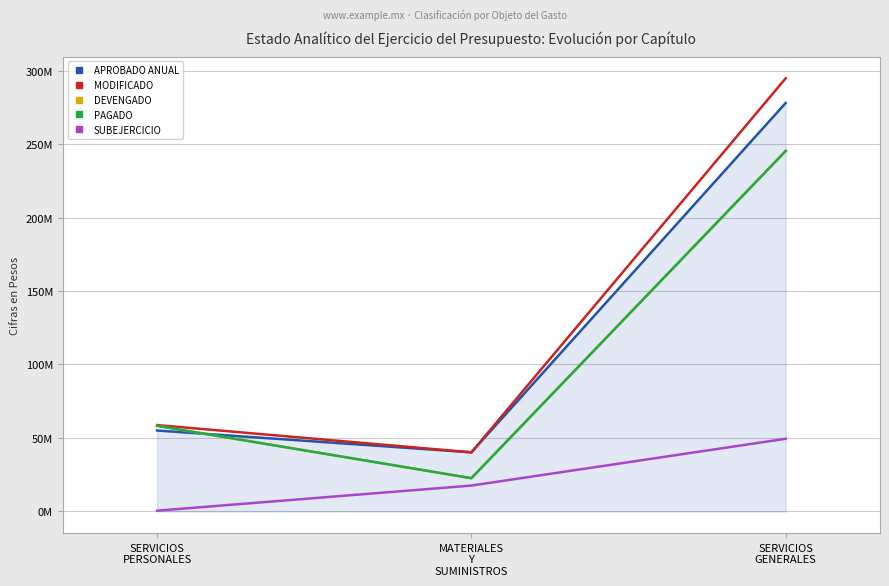

List the series in order of their peak value, lowest first.

SUBEJERCICIO, DEVENGADO, PAGADO, APROBADO ANUAL, MODIFICADO